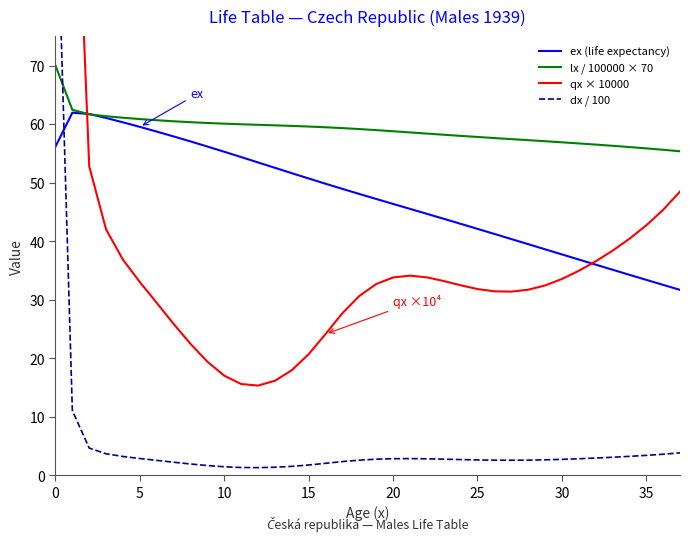

Where is the first local maximum for dx / 100?

21